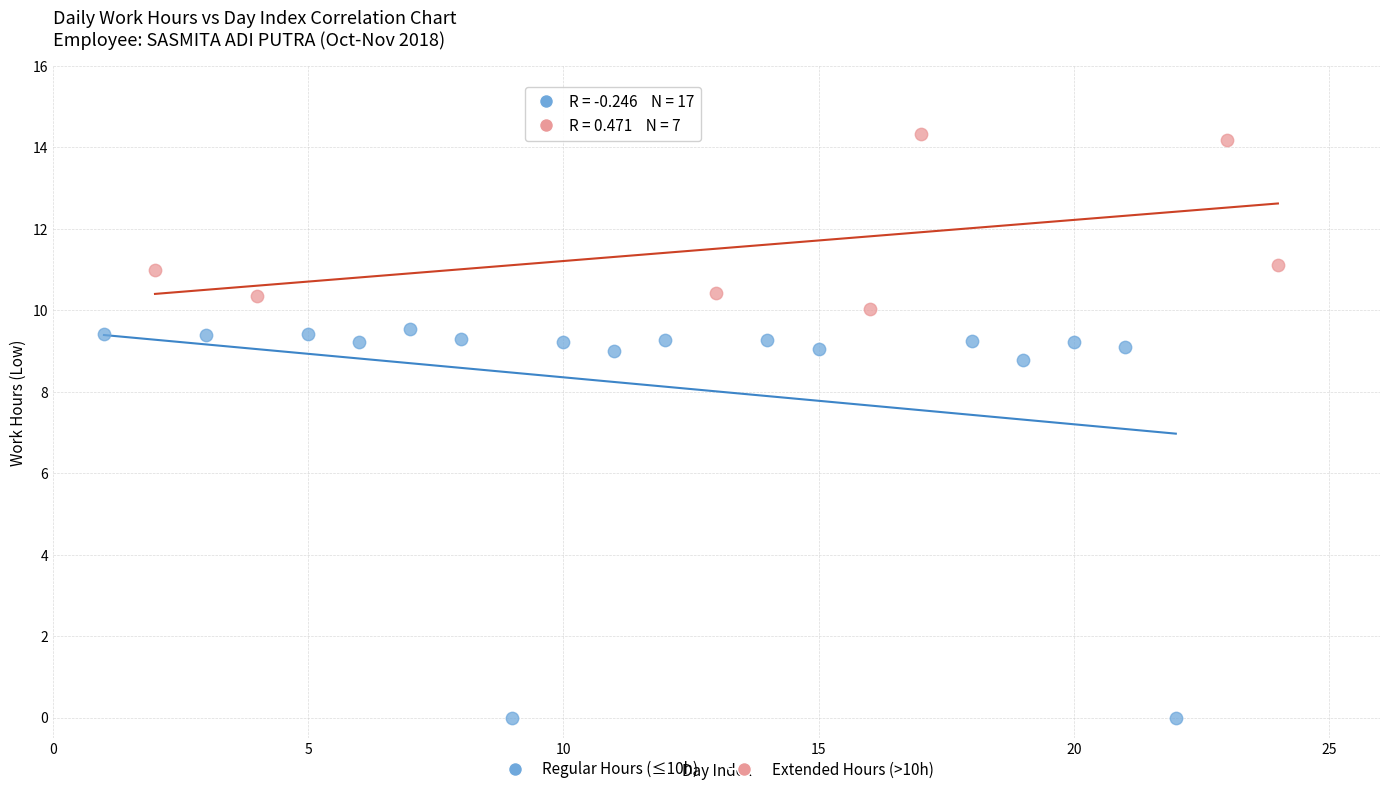

Which series has the largest Y range (max minus min)?

Regular Hours (≤10h)